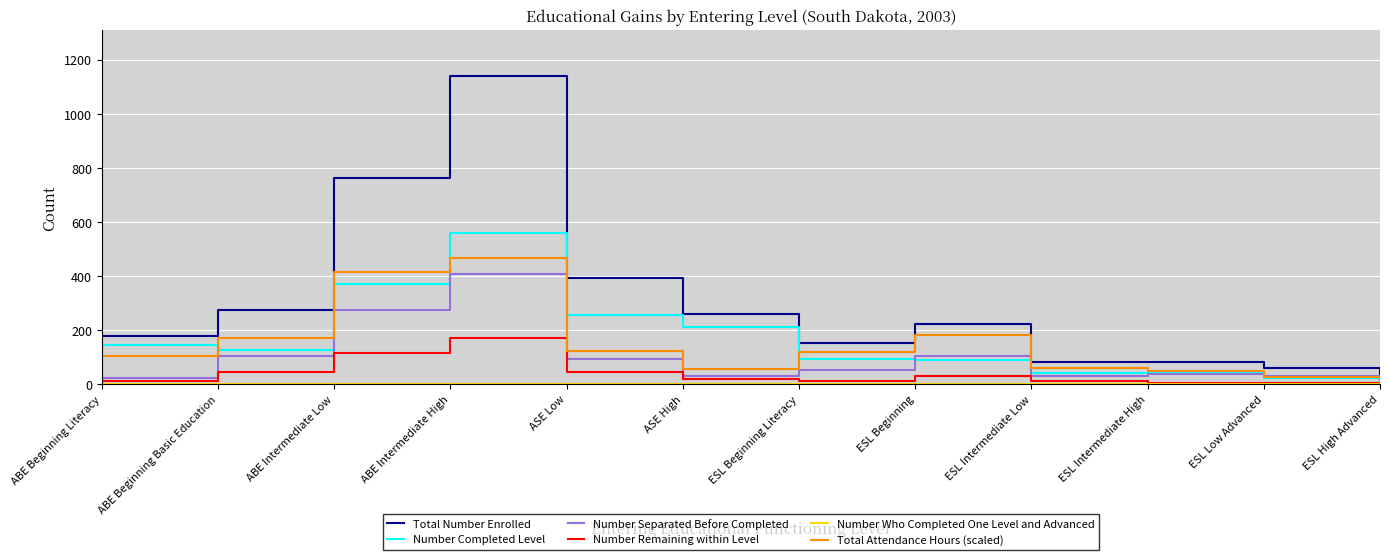

The value of Total Attendance Hours (scaled) at ESL Beginning is 181.3. True or false?

True